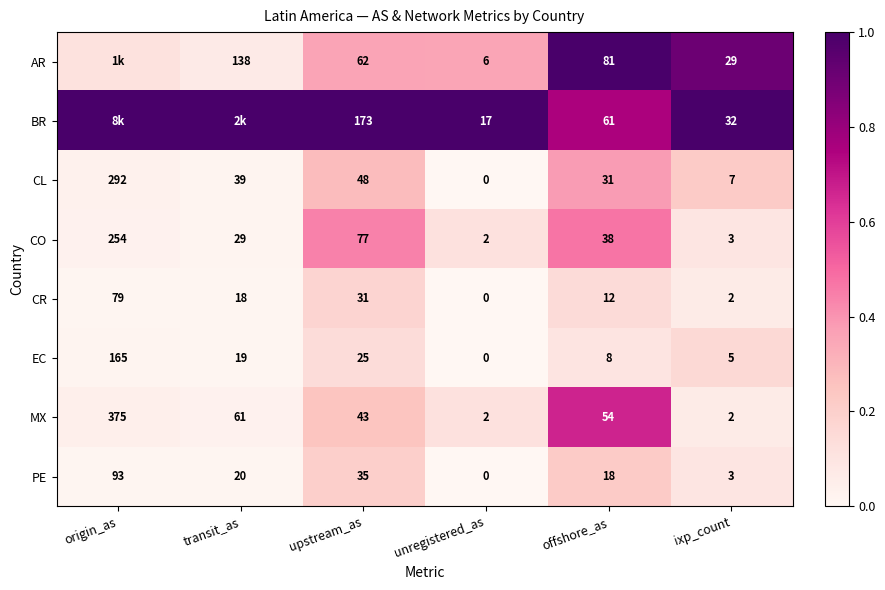

Is it true that CO equals 0.2 at offshore_as?

False